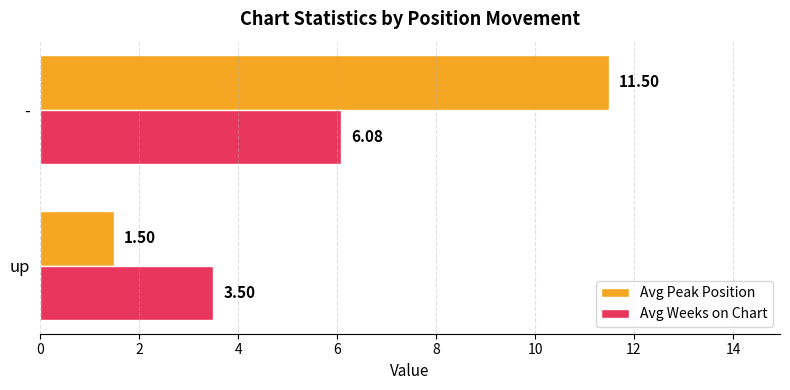

Where is Avg Weeks on Chart nearest to the value 4?

up